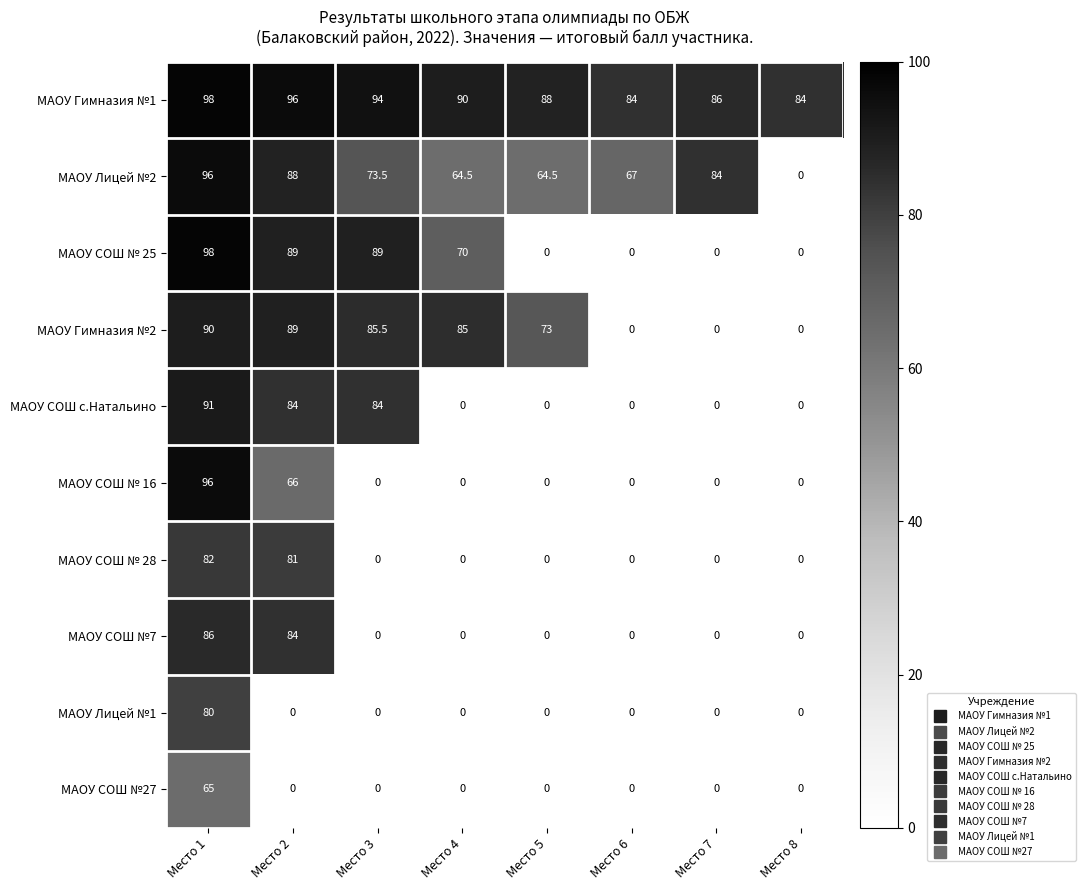

What value does the МАОУ СОШ № 25 series have at Место 1?

98.0